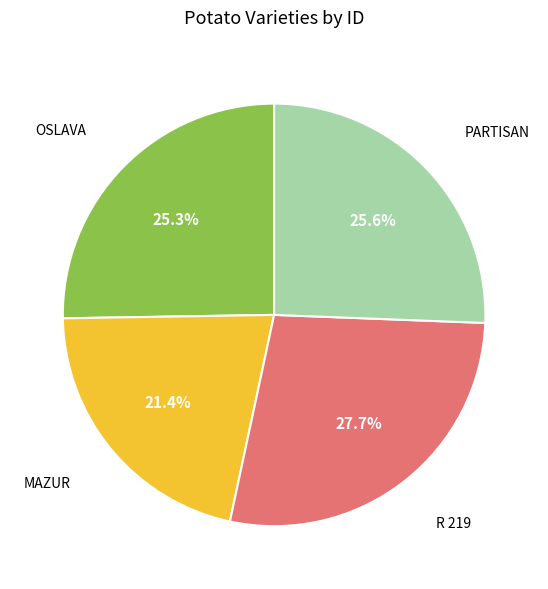

Is there a majority slice in this chart?

No